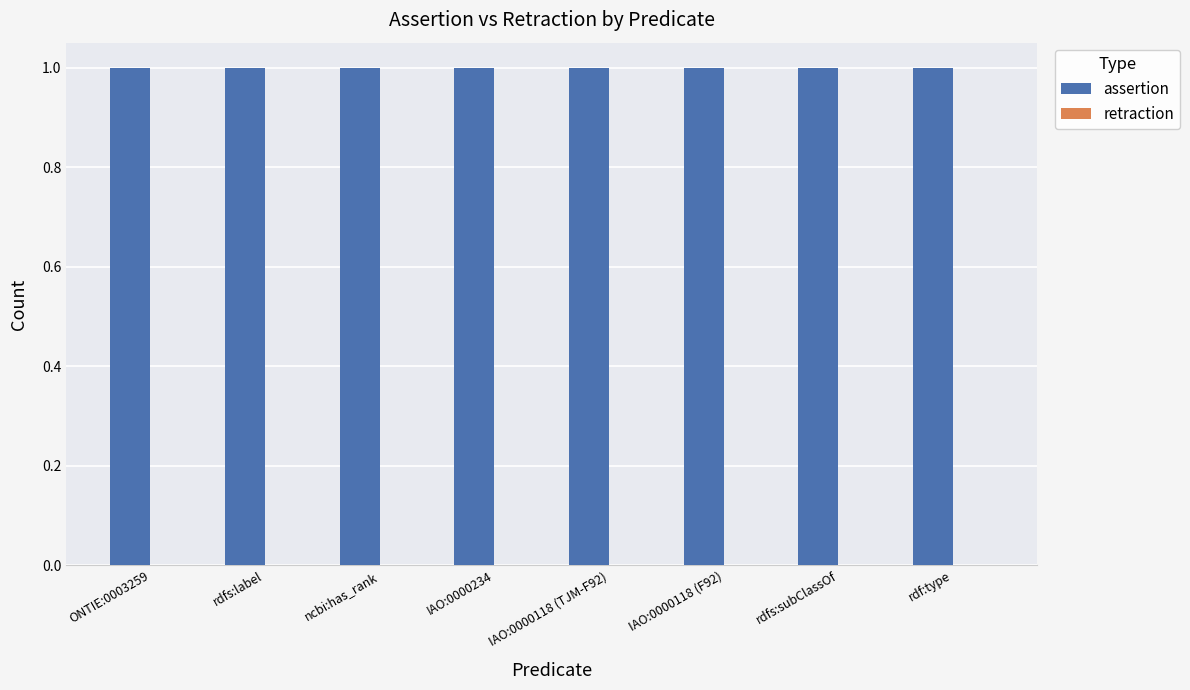

How many bars are there in total?

16